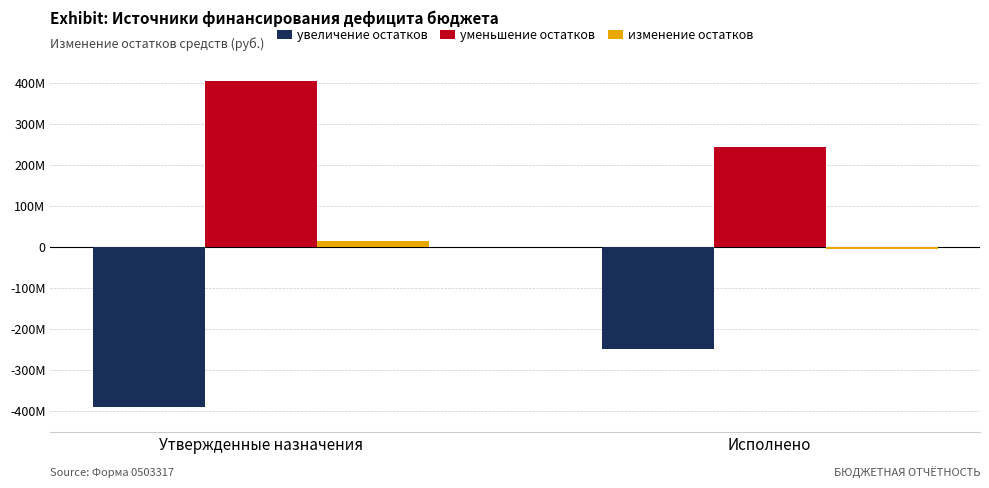

Reading left to right, extract all data points from this chart.

увеличение остатков: -390327321.4	-247688056.2
уменьшение остатков: 405084151.9	243533651.3
изменение остатков: 14756830.5	-4154404.9